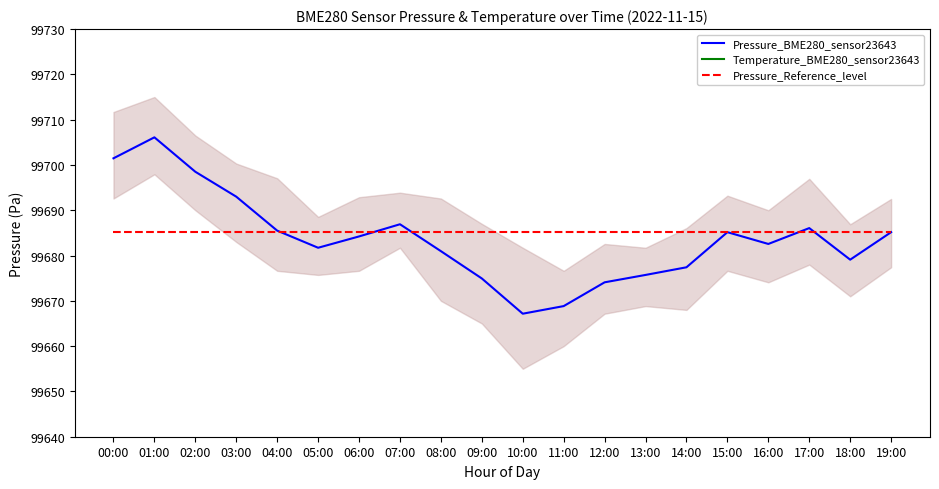

What is the label of the 16th point from the right?

04:00